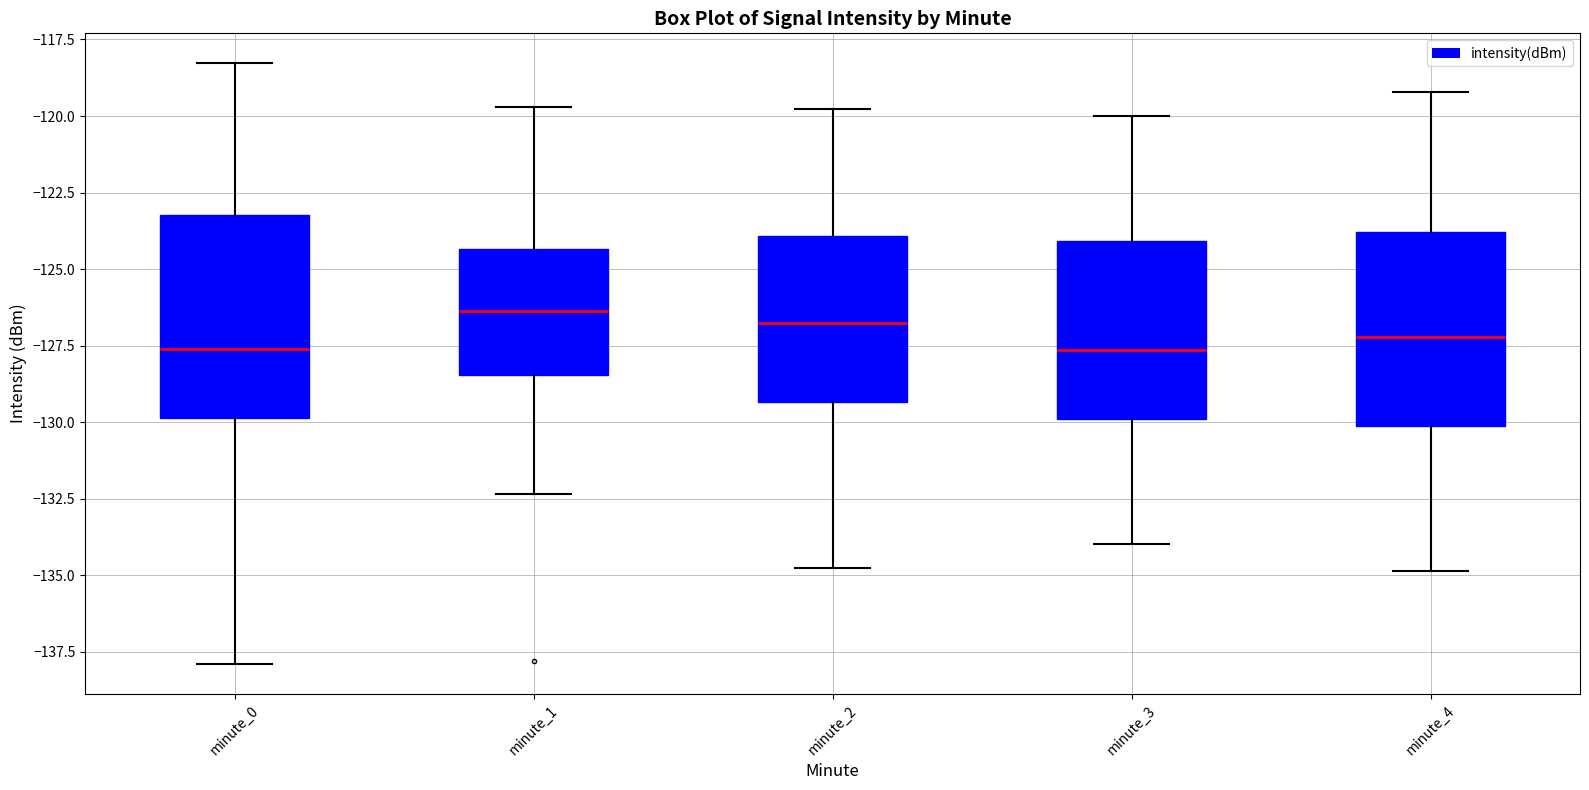

Reading left to right, read every box against the y-axis: the position of its median line, the range the box covers, and the ends of its whiskers. The values are not printed on the chart, so give them approximately, as read against the axis.

minute_0: median -127.5, box -130.0 to -123.0, whiskers -138.0 to -118.5
minute_1: median -126.5, box -128.5 to -124.5, whiskers -132.5 to -119.5
minute_2: median -127.0, box -129.5 to -124.0, whiskers -135.0 to -120.0
minute_3: median -127.5, box -130.0 to -124.0, whiskers -134.0 to -120.0
minute_4: median -127.0, box -130.0 to -124.0, whiskers -135.0 to -119.0